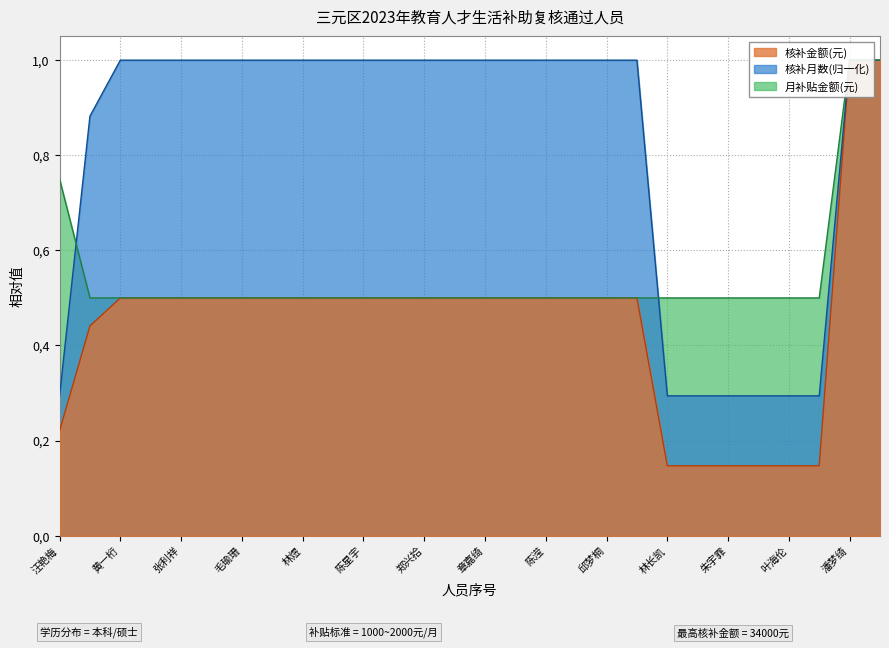

True or false: 核补金额(元) and 核补月数 intersect in this chart.

False